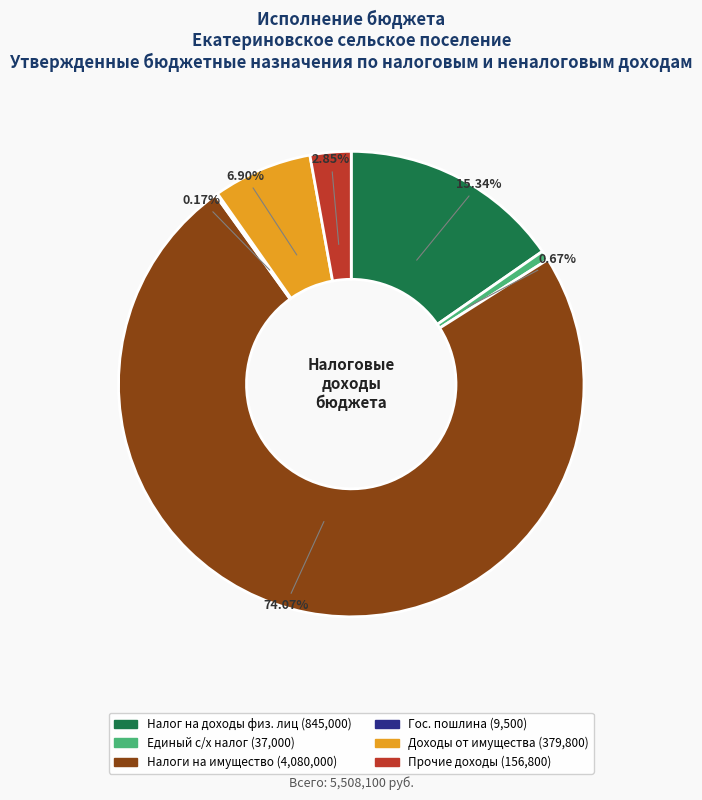

Does any single category account for the majority?

Yes